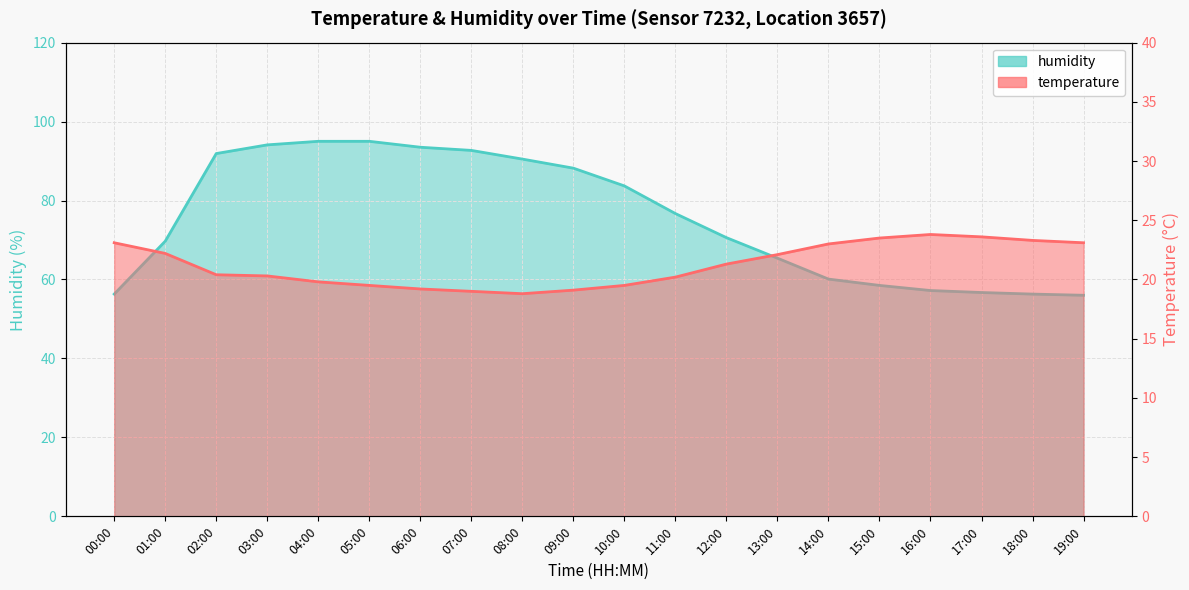

Rank the series by their maximum value, from highest to lowest.

humidity, temperature